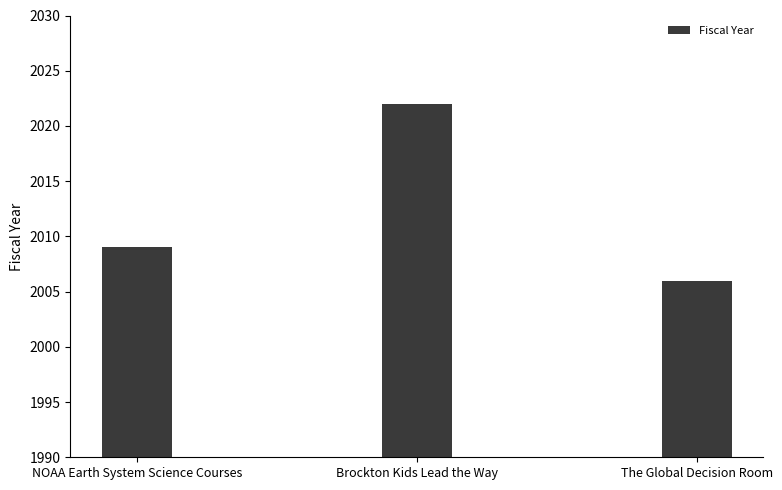

What is the minimum value shown in the chart?

2006